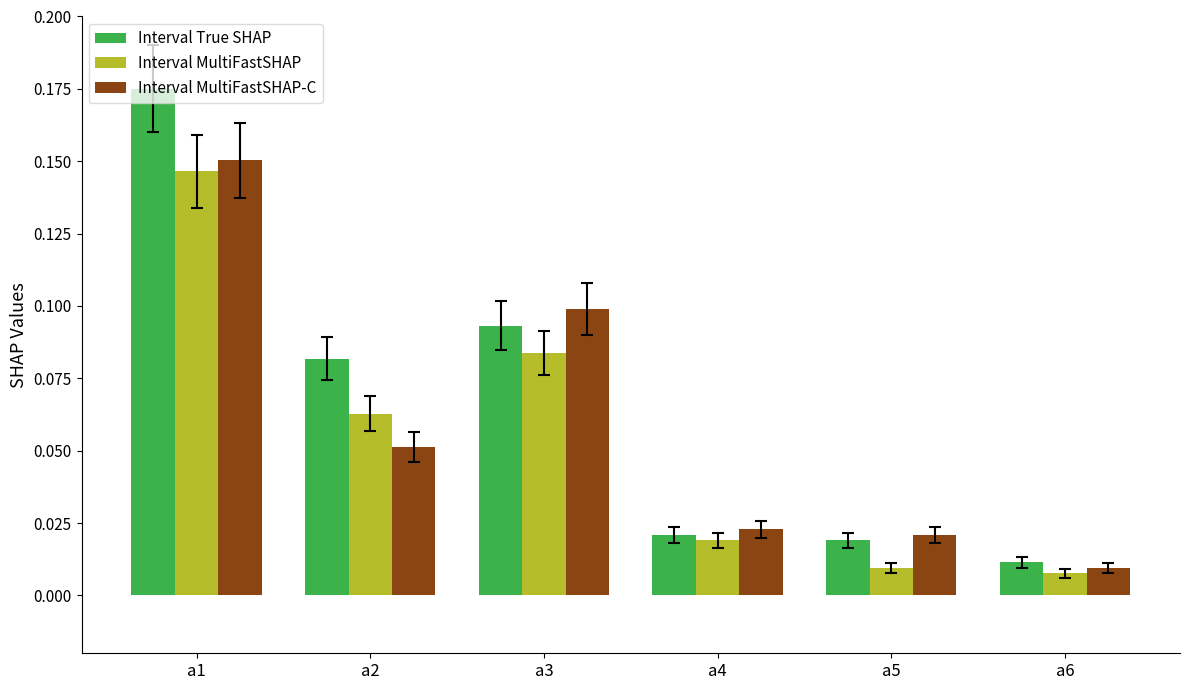

What is the total value across all series at a1?

0.5